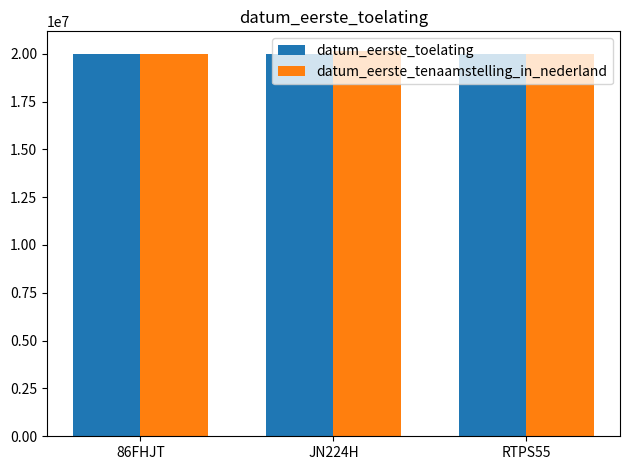

What is the total value across all series at 86FHJT?

39971038